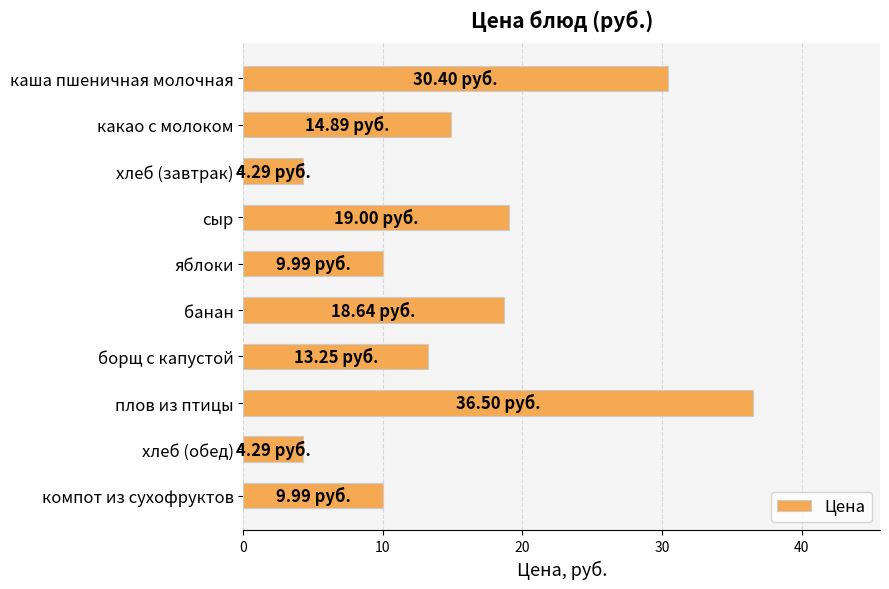

What is the average value?

16.1